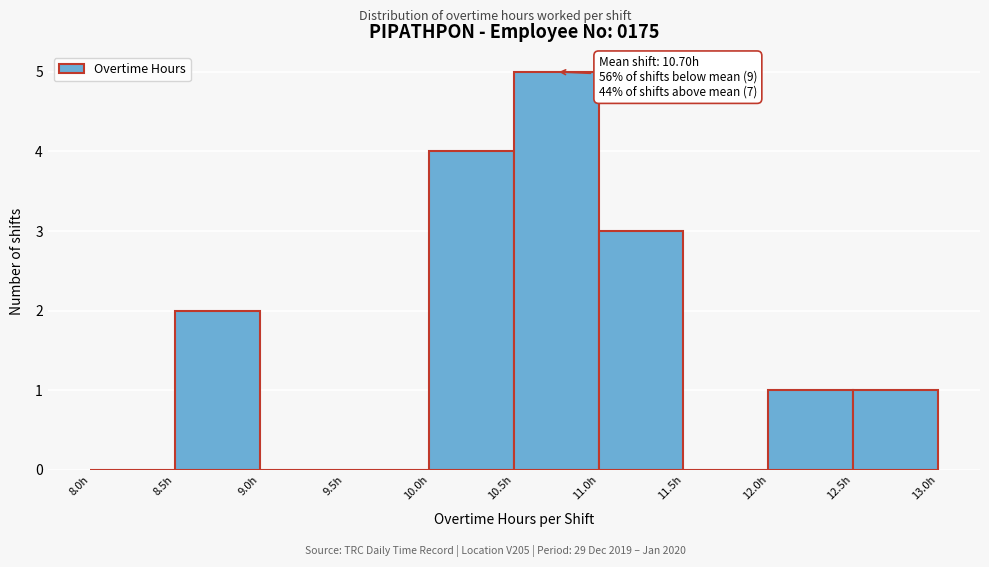

Over which range of the x-axis is the bar tallest?

10.5 to 11.0